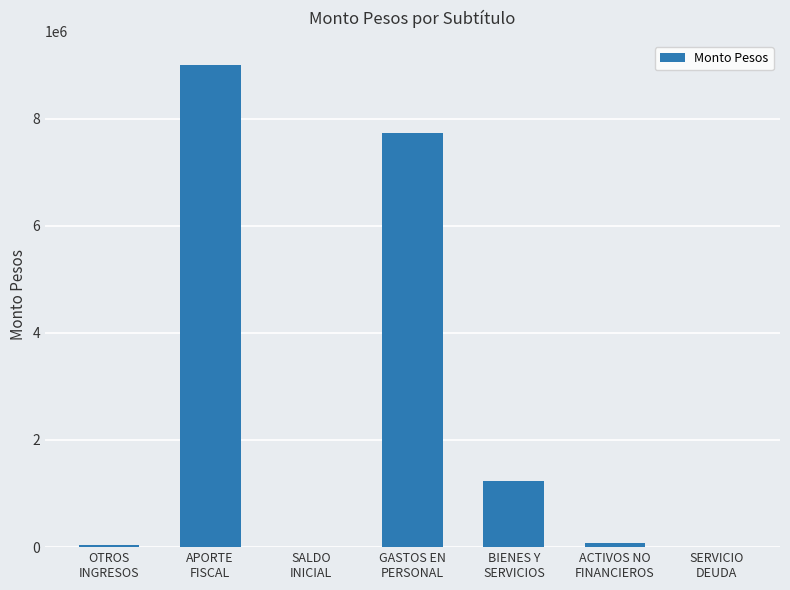

Are the bars horizontal?

No